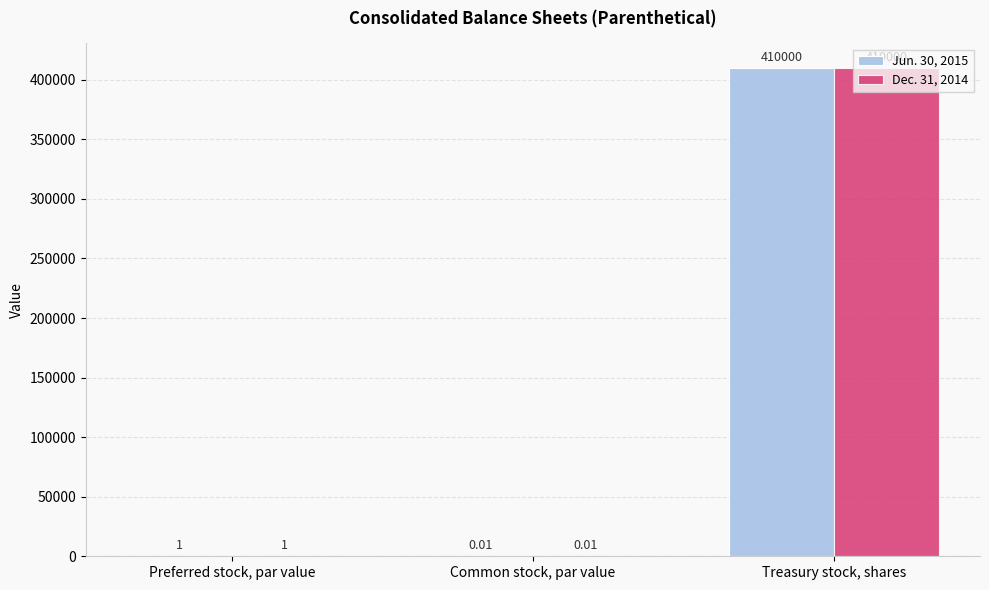

How many groups of bars are there?

3